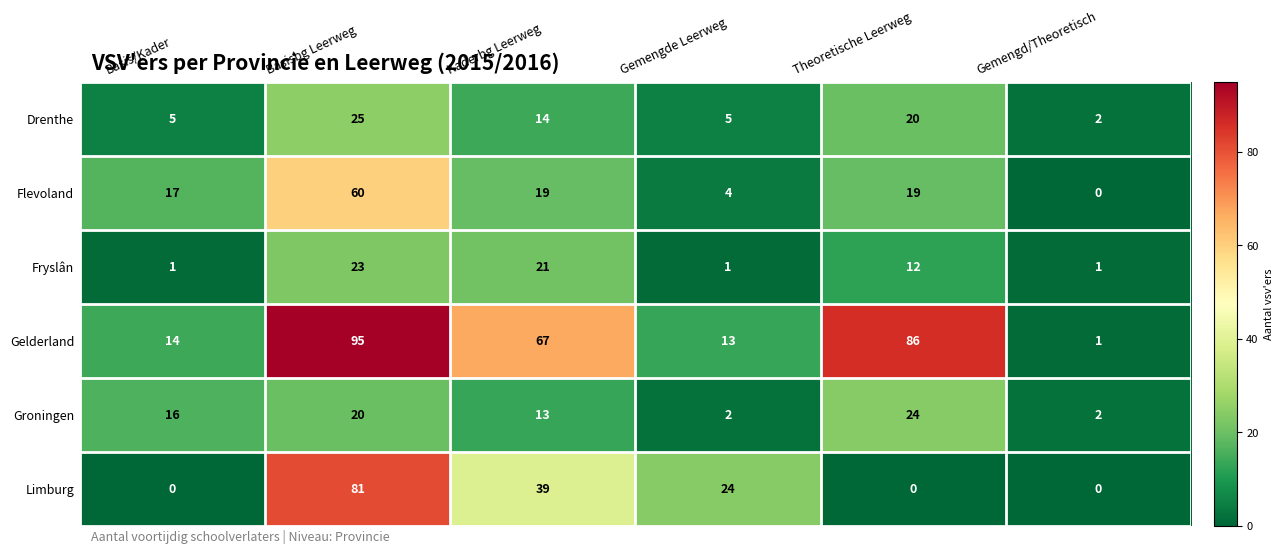

Which series has the widest spread of values?

Gelderland